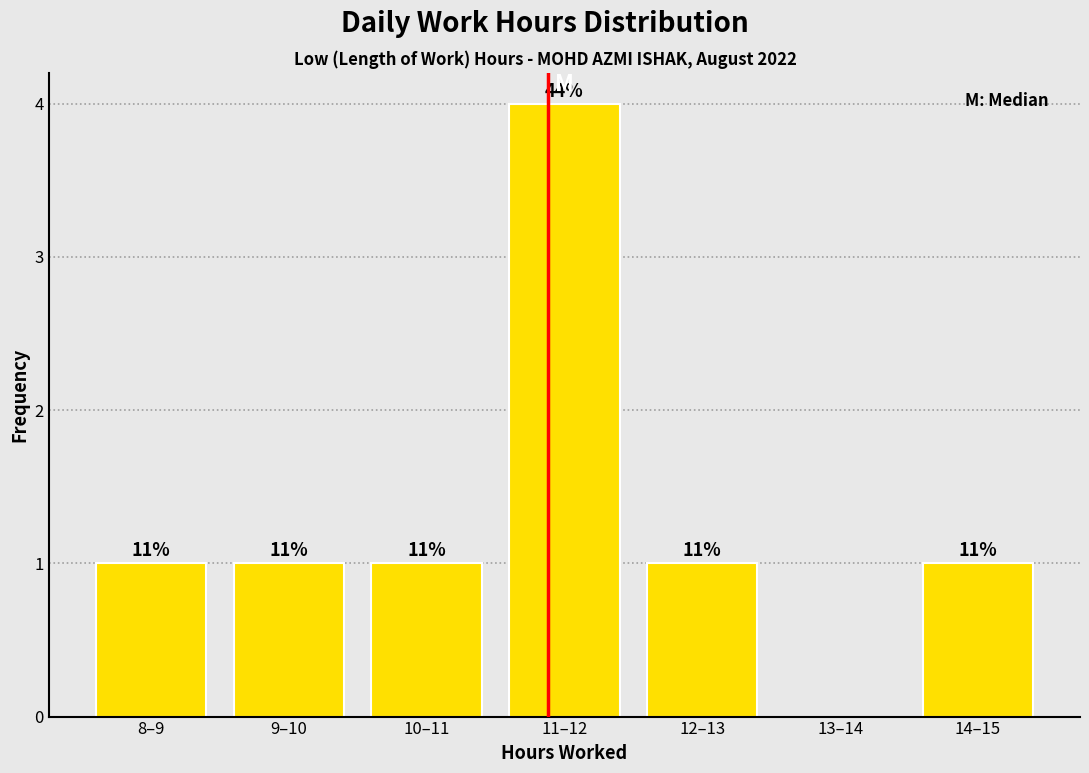

Are the bars horizontal?

No